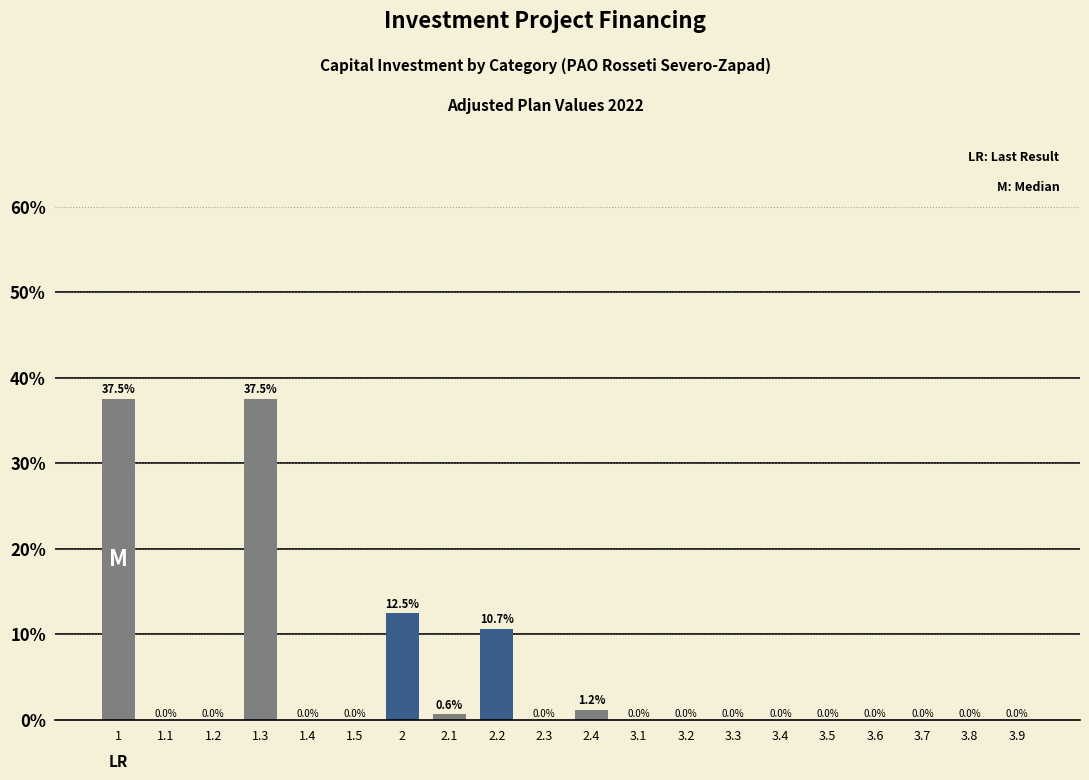

Reading left to right, transcribe all the data shown in this chart.

1=37.5	1.1=0.0	1.2=0.0	1.3=37.5	1.4=0.0	1.5=0.0	2=12.5	2.1=0.6	2.2=10.7	2.3=0.0	2.4=1.2	3.1=0.0	3.2=0.0	3.3=0.0	3.4=0.0	3.5=0.0	3.6=0.0	3.7=0.0	3.8=0.0	3.9=0.0